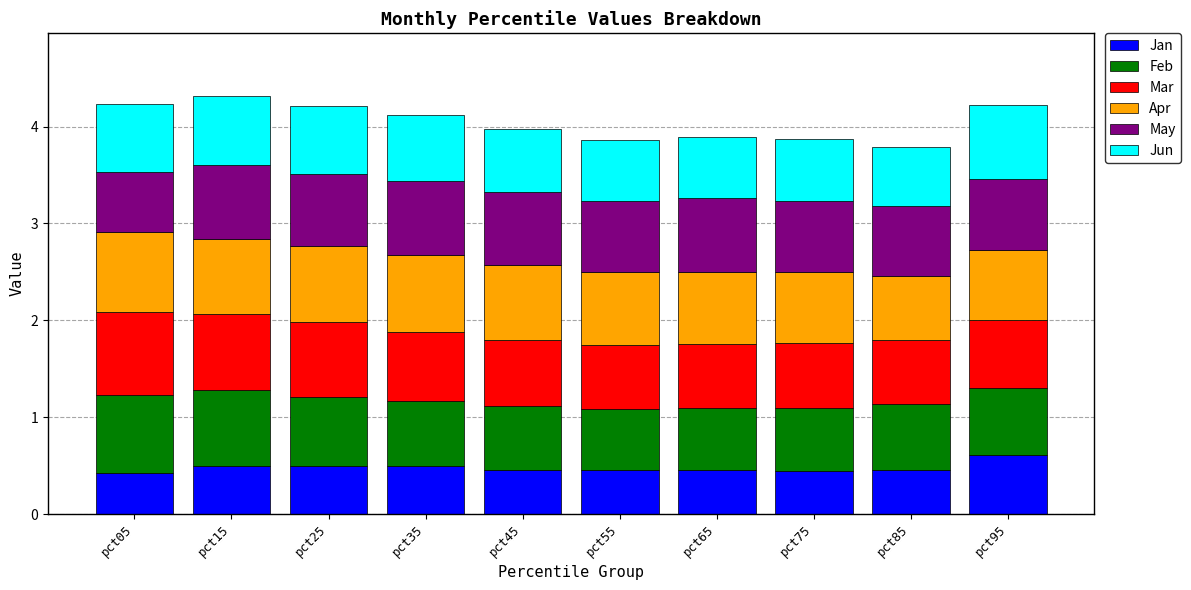

How many Jan values are between 0 and 1?

10